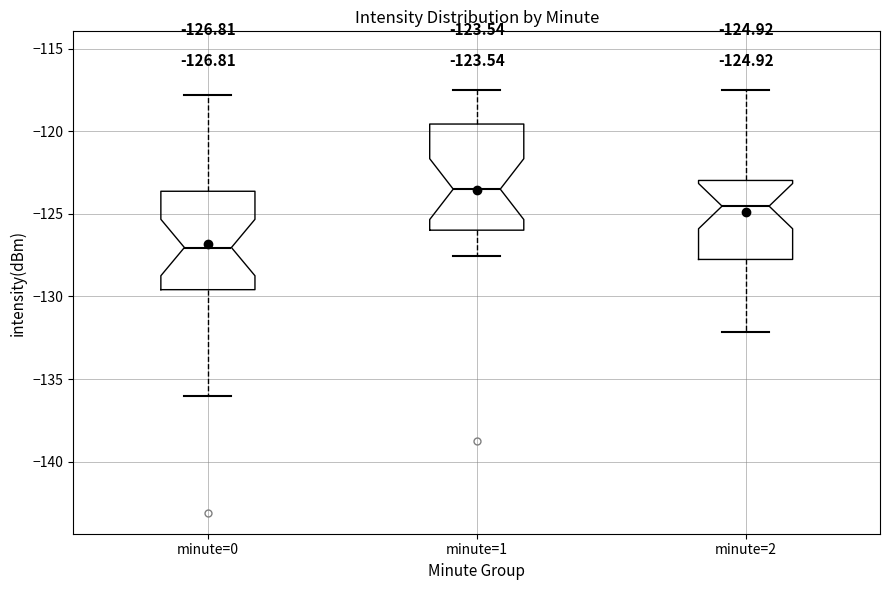

Which box's median line is the lowest?

minute=0